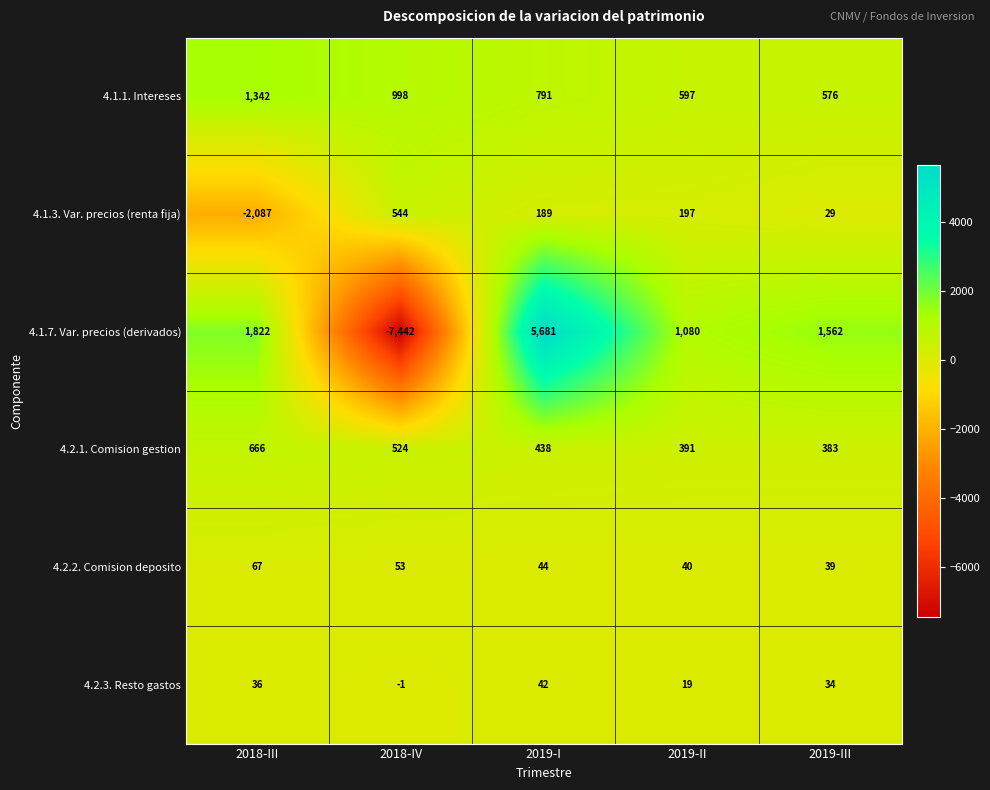

Count the number of categories in the chart.

5